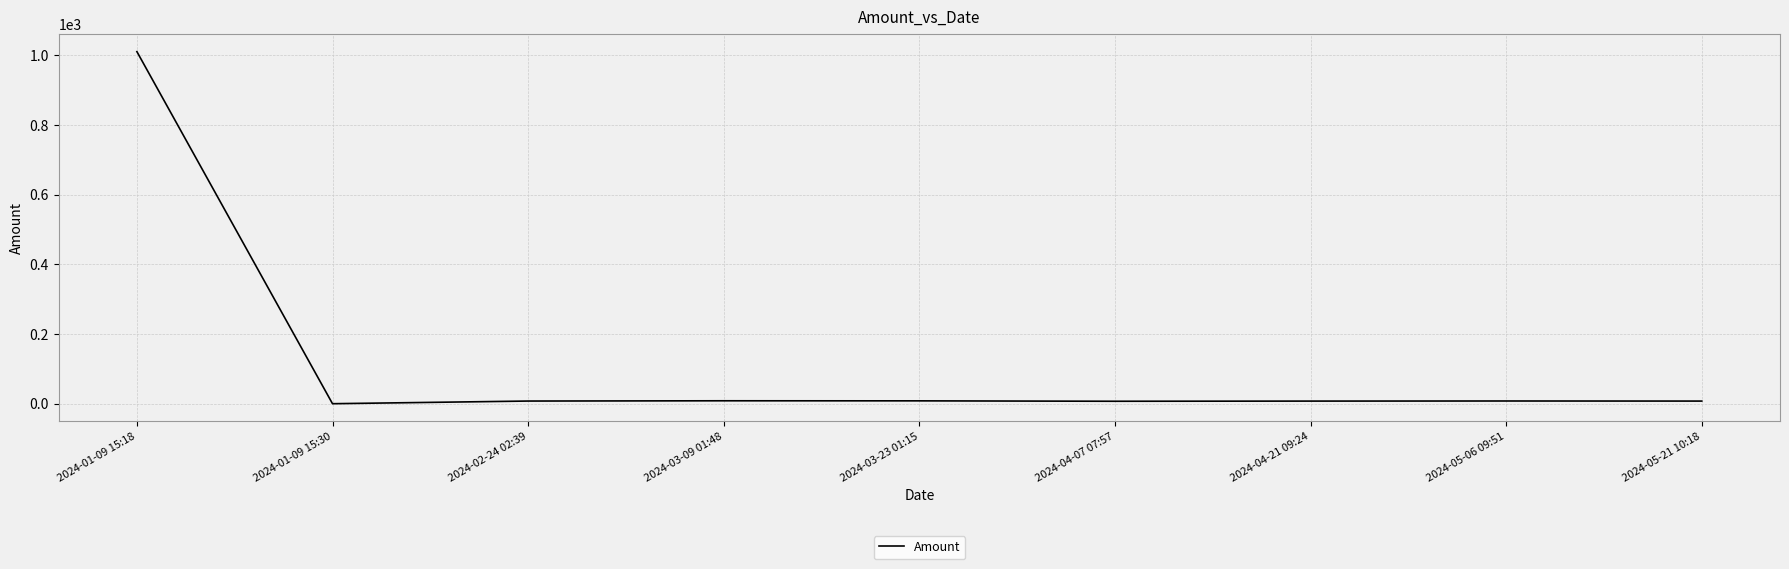

The value at 2024-01-09 15:18 is 1497.1. True or false?

False